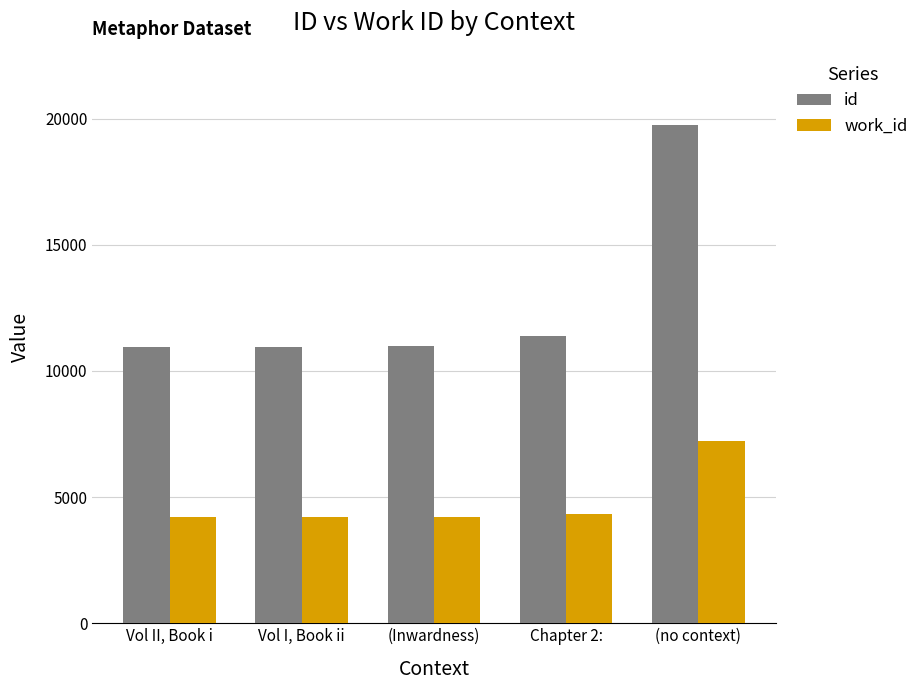

How many series are shown in this chart?

2